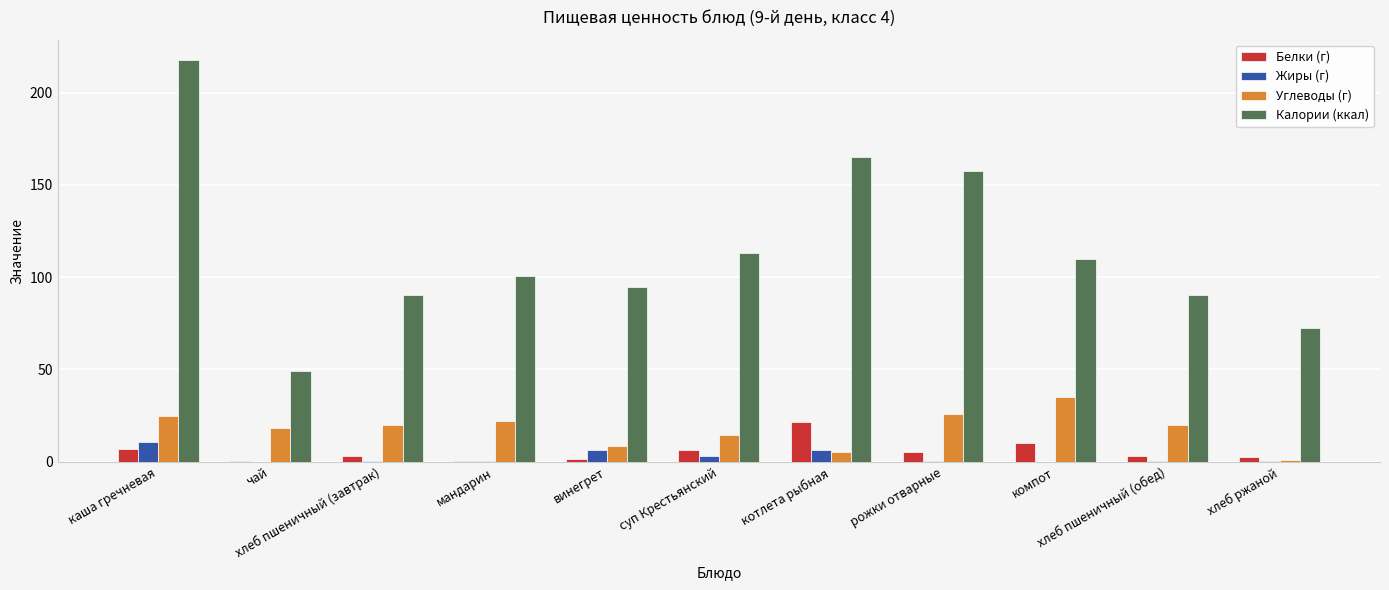

What is the maximum value for Углеводы (г)?

35.2